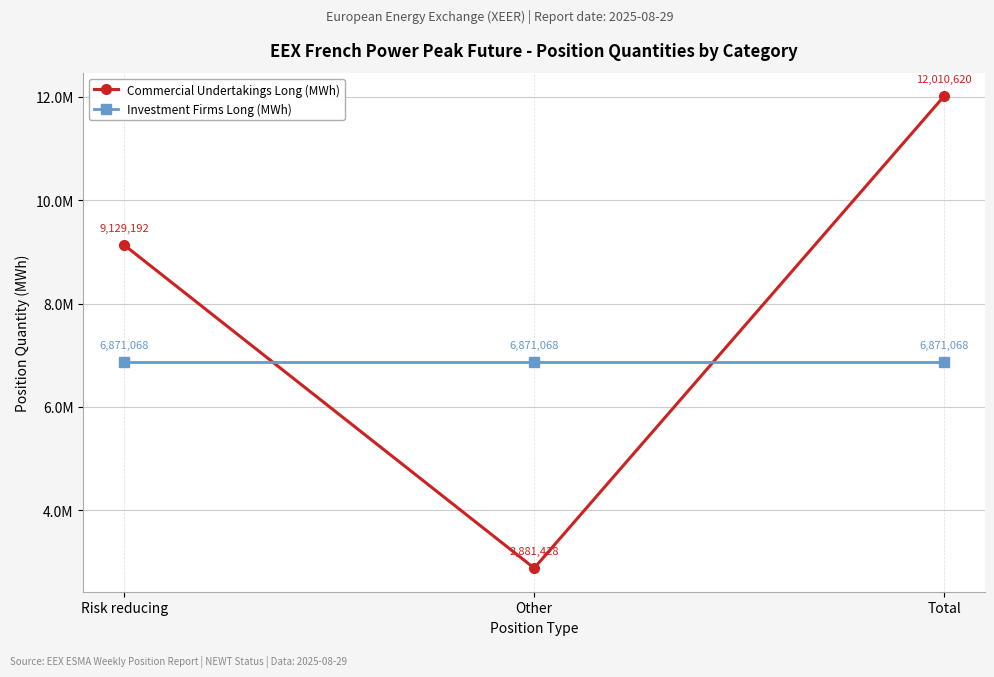

What are all the series names shown in the legend?

Commercial Undertakings Long (MWh), Investment Firms Long (MWh)